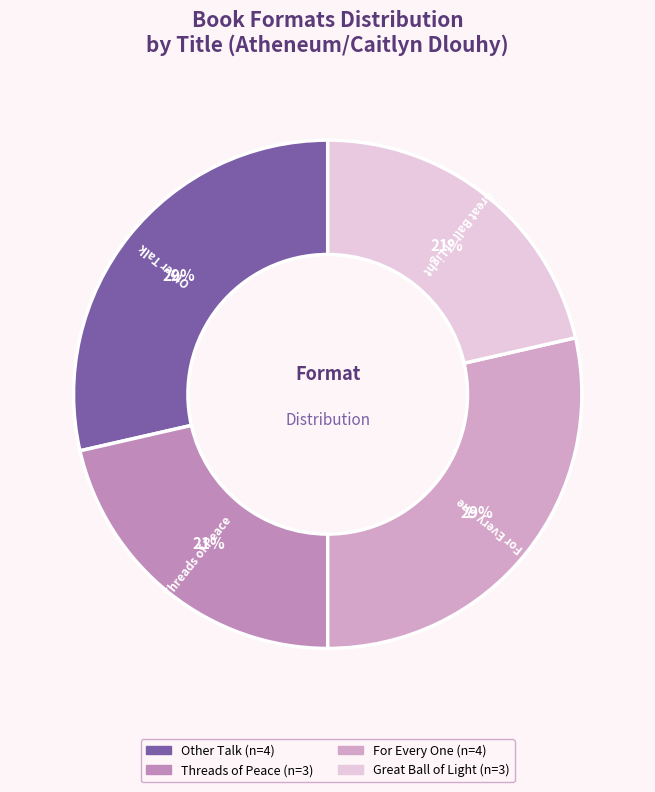

The Great Ball of Light slice represents 21% of the pie. True or false?

True